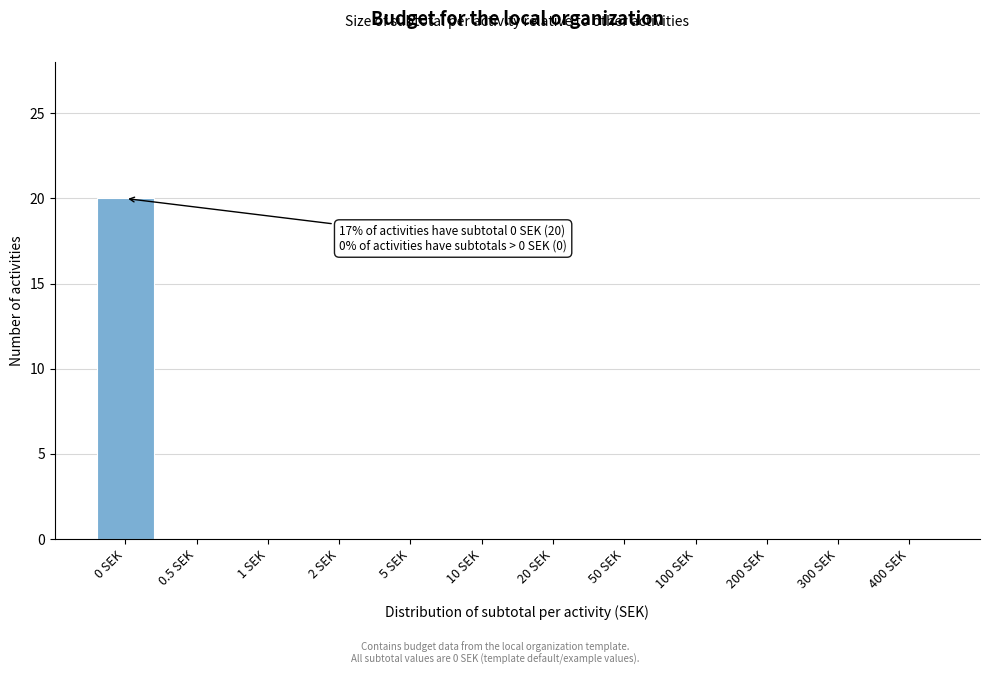

Reading left to right, transcribe all the data shown in this chart.

0 SEK=20	0.5 SEK=0	1 SEK=0	2 SEK=0	5 SEK=0	10 SEK=0	20 SEK=0	50 SEK=0	100 SEK=0	200 SEK=0	300 SEK=0	400 SEK=0